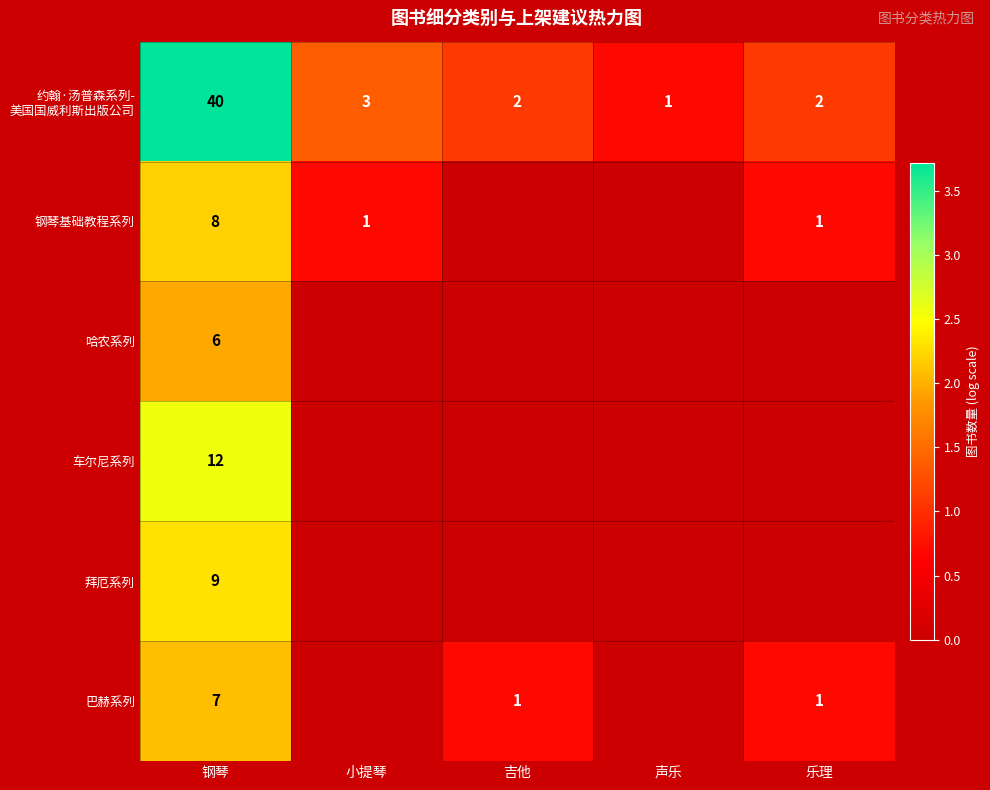

What is the difference between the 钢琴基础教程系列 values at 乐理 and 钢琴?

7